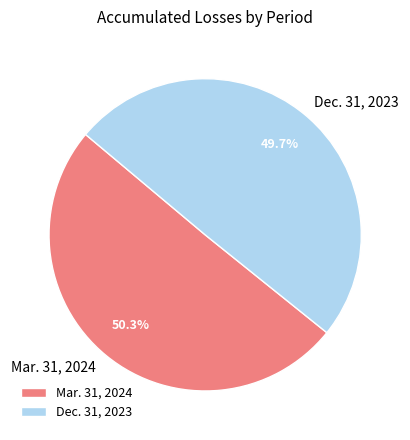

Between Dec. 31, 2023 and Mar. 31, 2024, which is larger?

Mar. 31, 2024